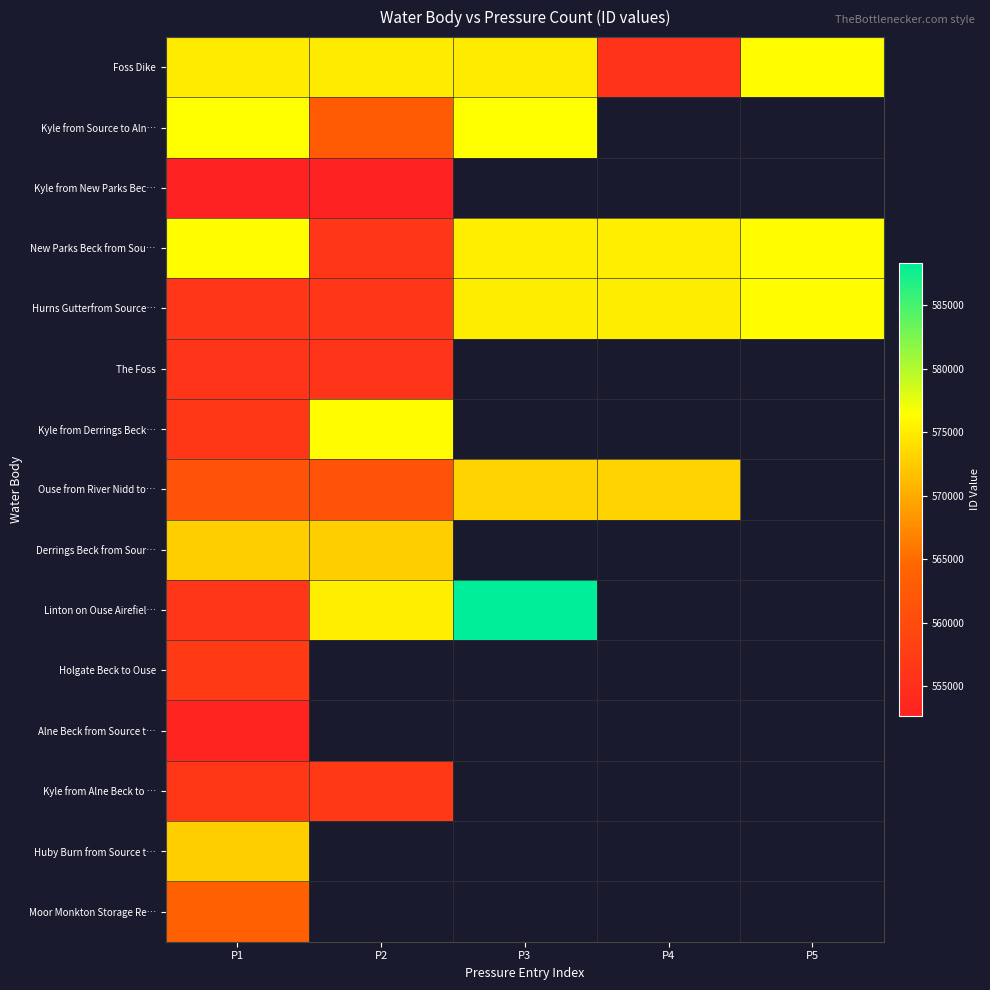

What is the maximum value shown in the chart?

588376.0